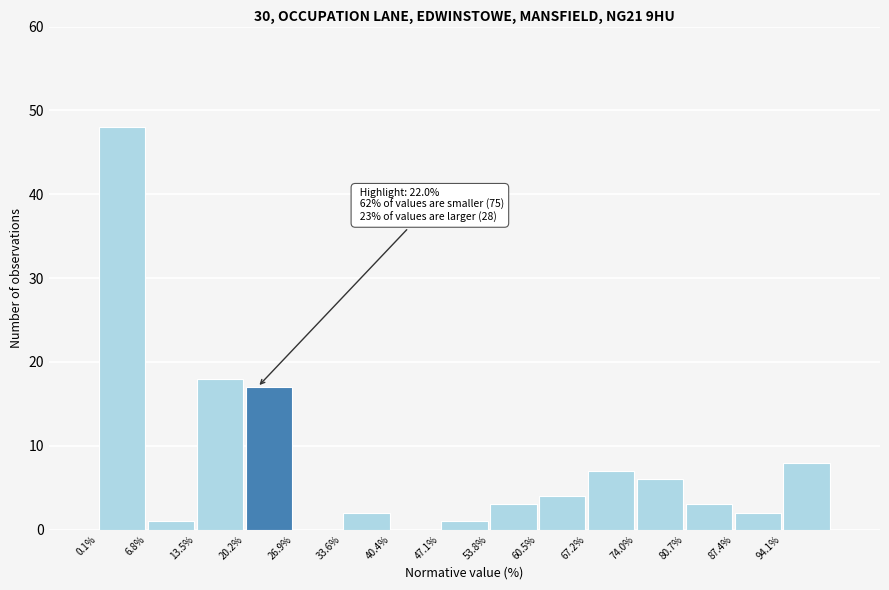

Which range on the x-axis has the tallest bar?

0 to 7